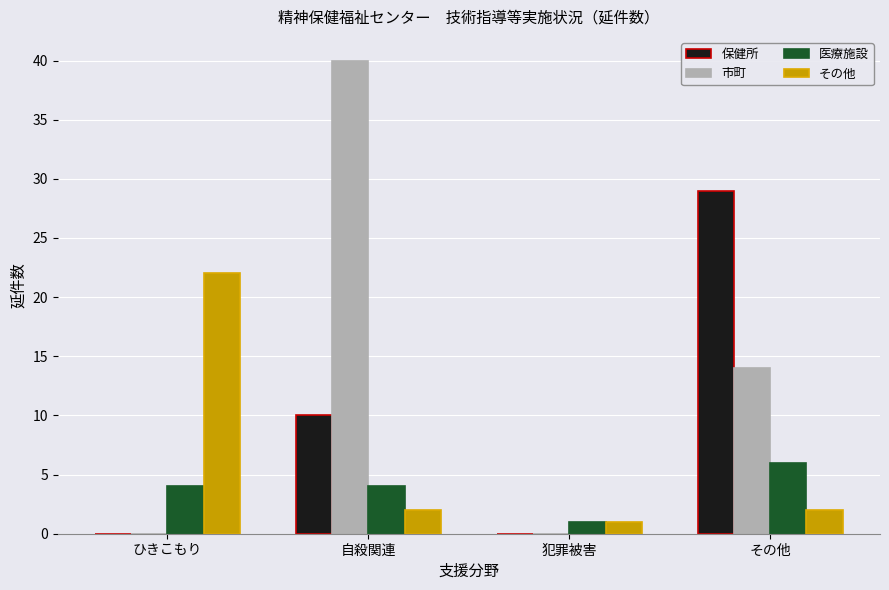

The 保健所 series shows 10 at その他. True or false?

False